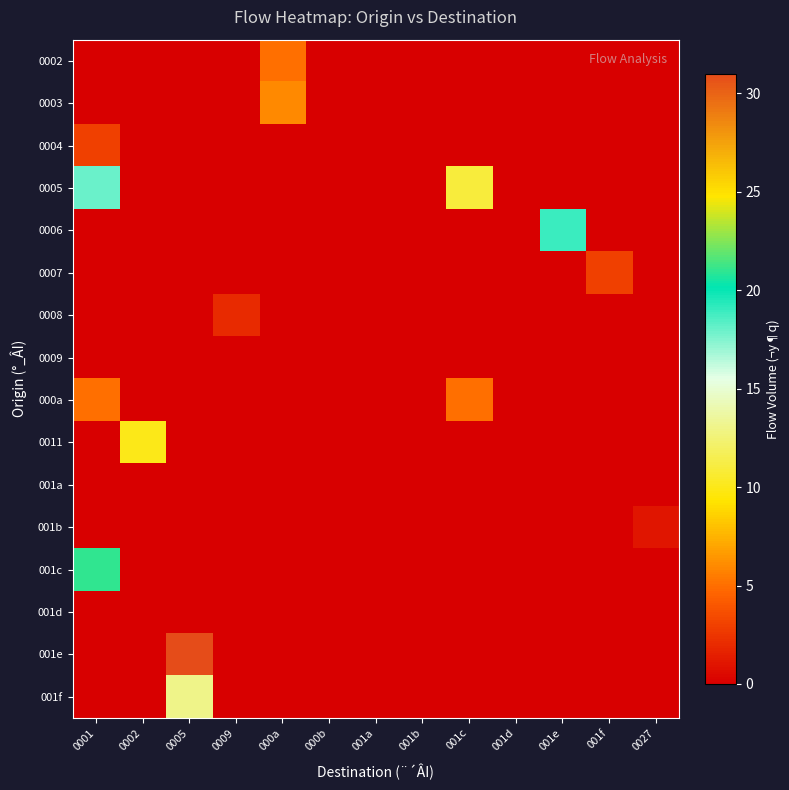

Which category has the lowest value across all series?

0001